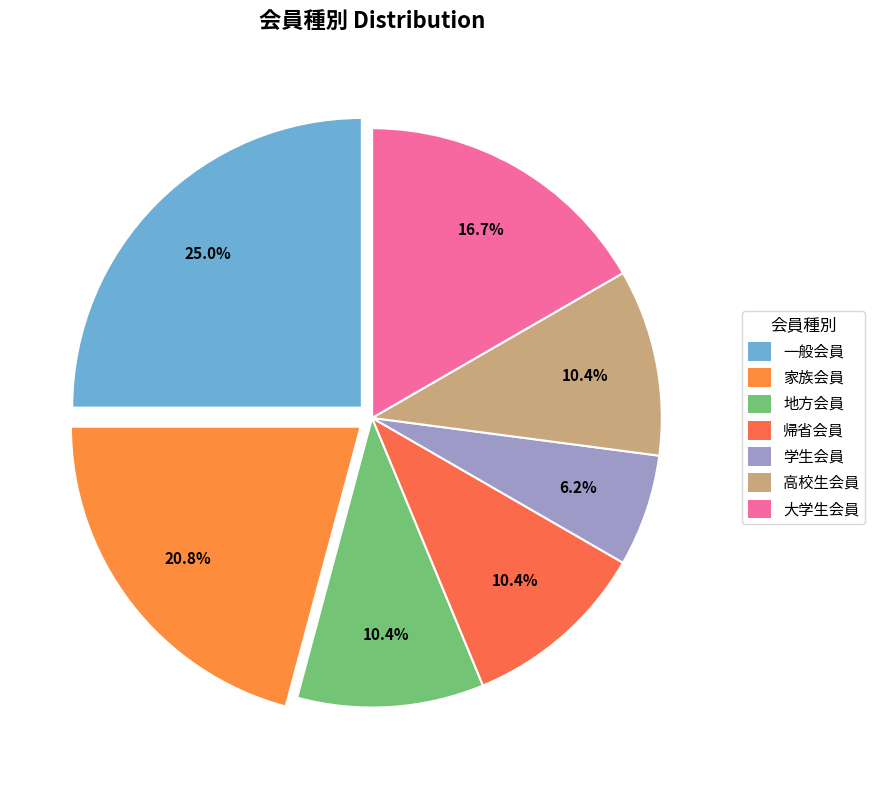

Approximately how many times larger is the value at 家族会員 compared to 一般会員?

0.8